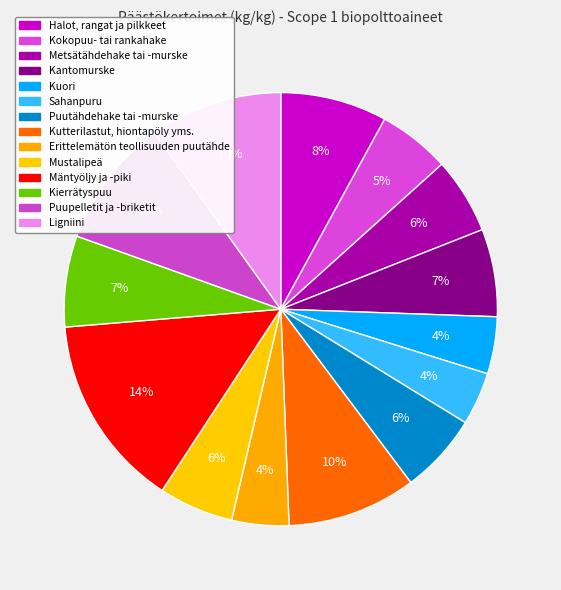

How many segments does this pie chart have?

14